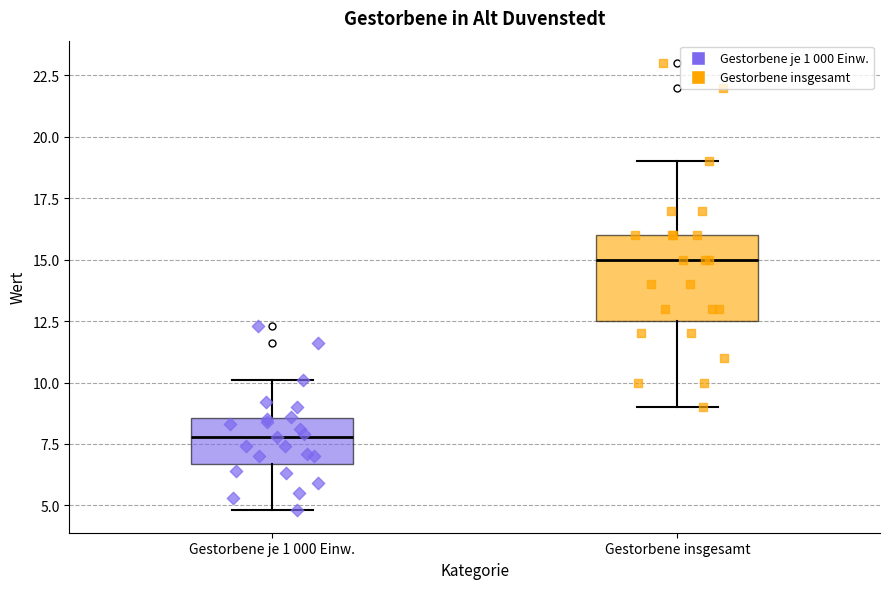

Where does the median line of the box for Gestorbene je 1 000 Einw. sit on the y-axis? The values are not printed on the chart, so give them approximately, as read against the axis.

8.0